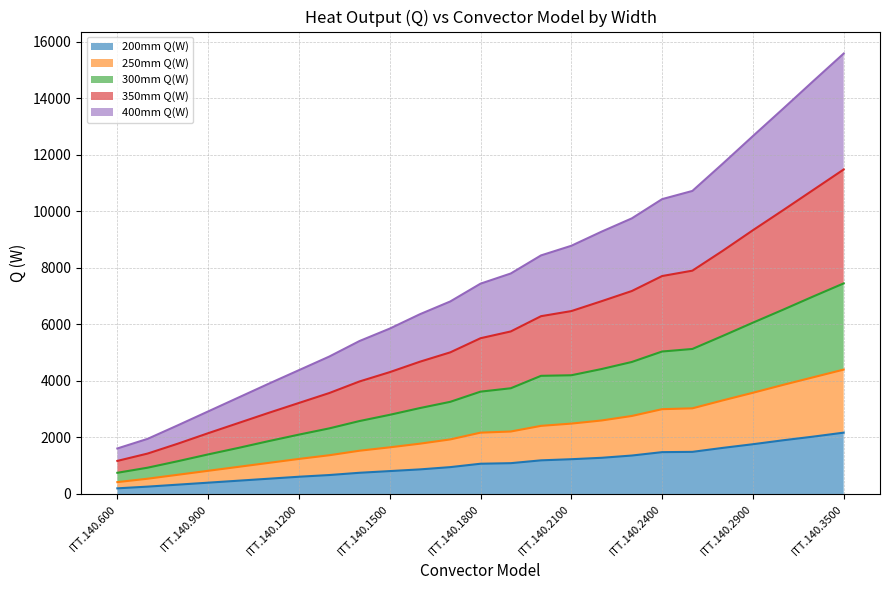

At ITT.140.2000, list the series in order from smallest to largest.

200mm Q(W), 250mm Q(W), 300mm Q(W), 400mm Q(W), 350mm Q(W)